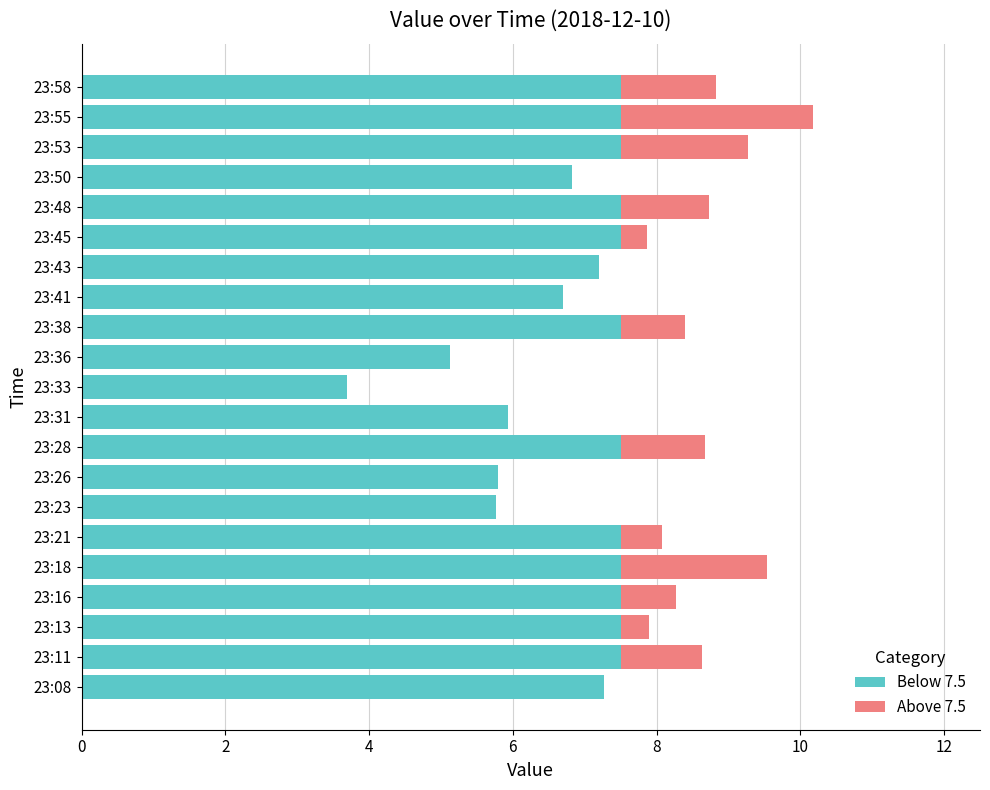

At which category is the sum across all series the highest?

23:55